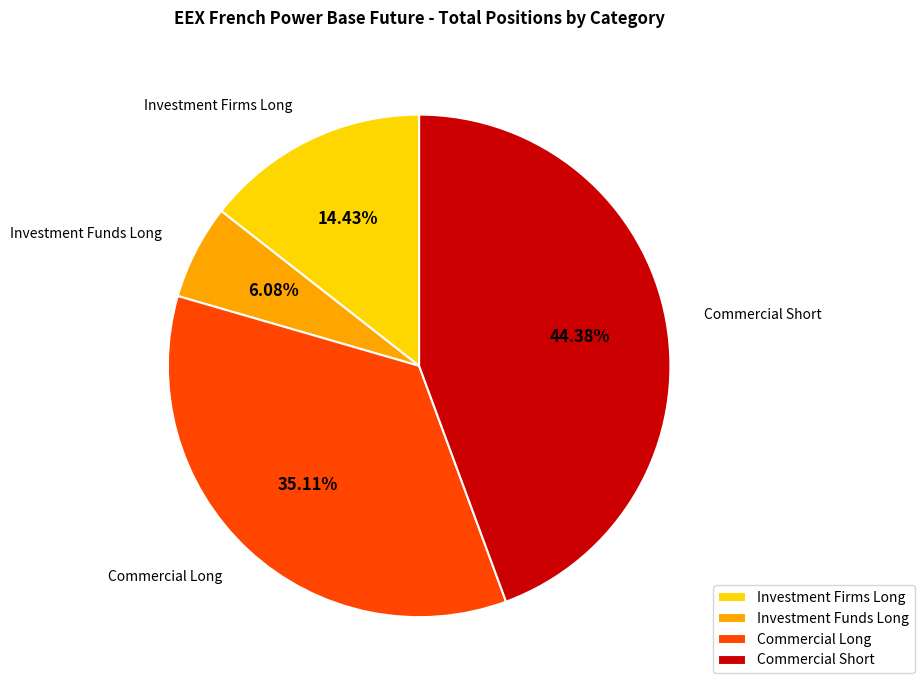

How many slices are in this pie chart?

4